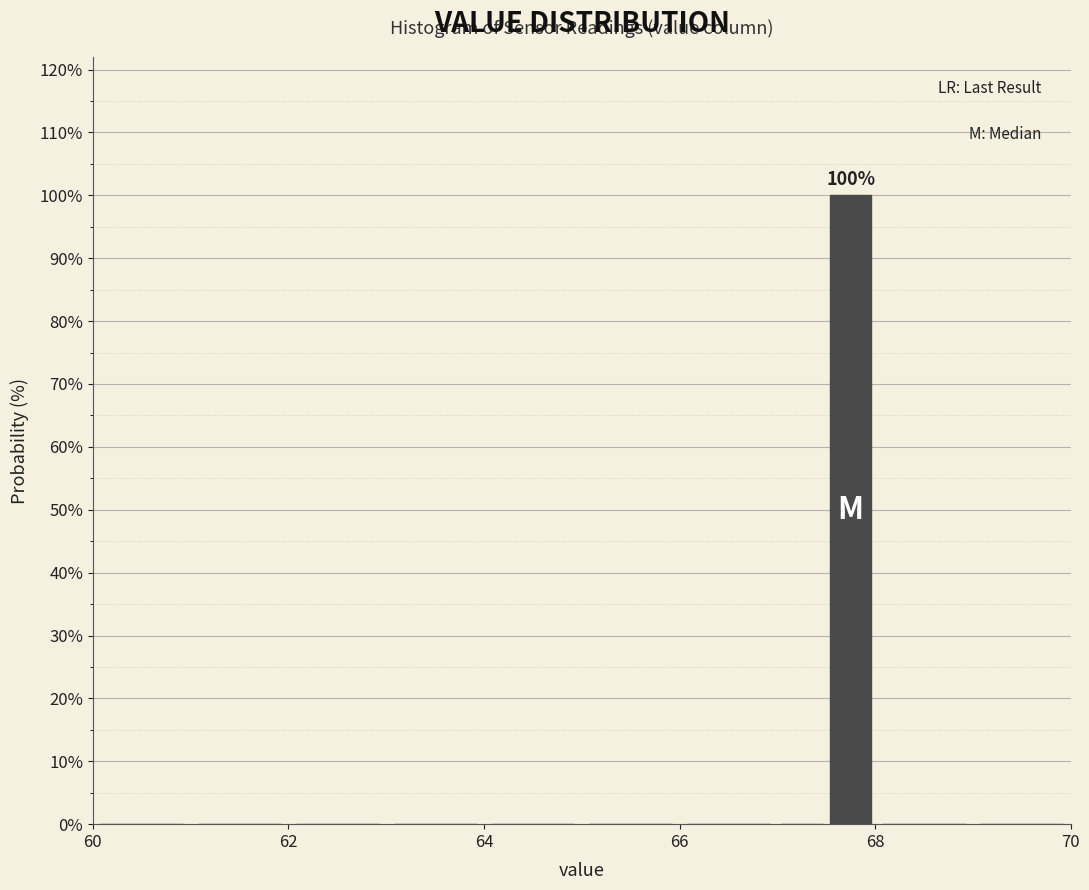

Around what value on the x-axis is the tallest bar? Give the approximate position of its centre, as read against the axis.

67.8